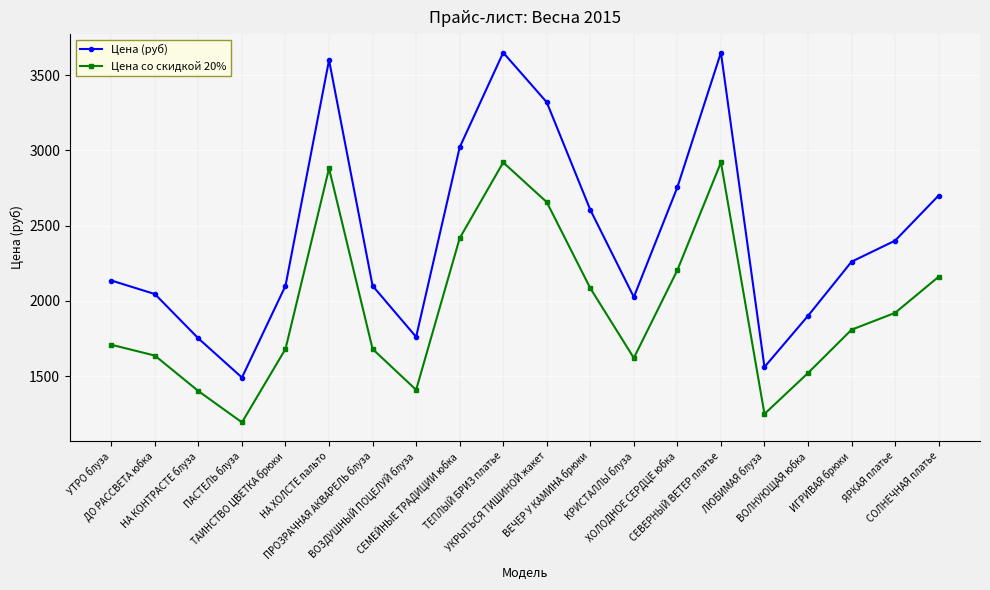

What is the total value across all series at ХОЛОДНОЕ СЕРДЦЕ юбка?

4959